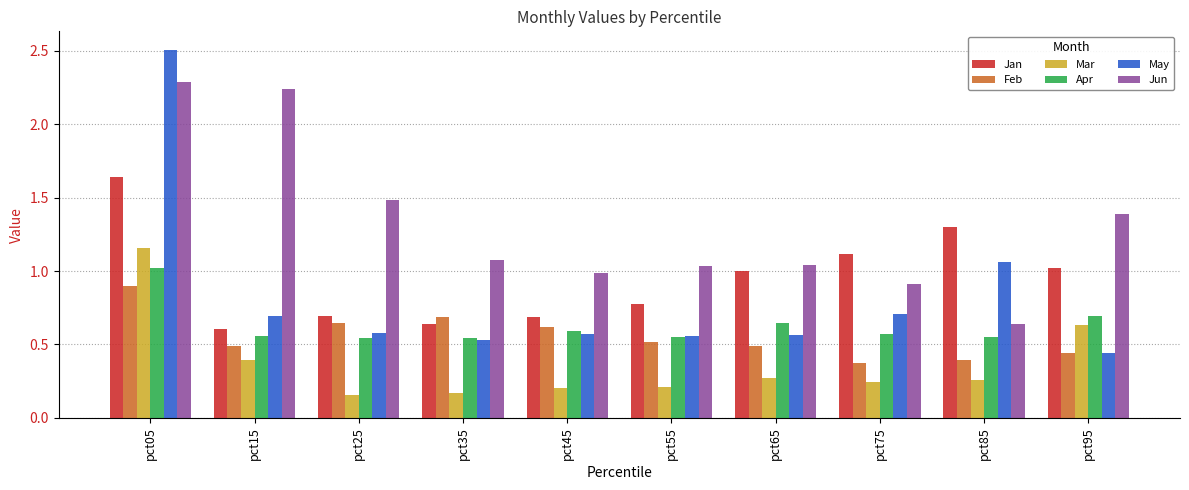

What is the greatest value displayed?

2.5